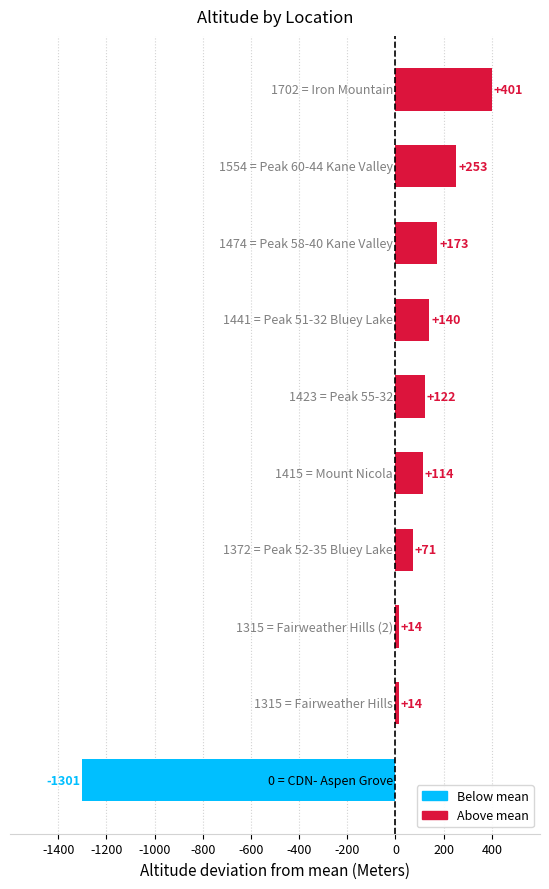

What is the smallest value displayed?

-1301.1